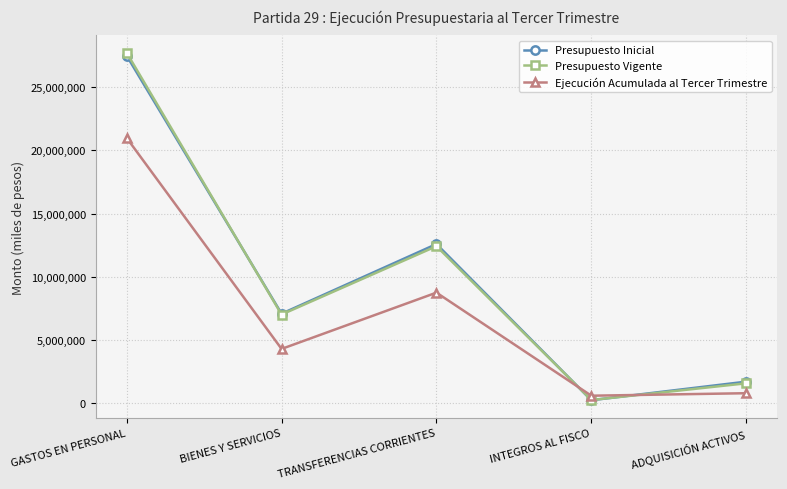

List the labels in order of Presupuesto Vigente value, largest first.

GASTOS EN PERSONAL, TRANSFERENCIAS CORRIENTES, BIENES Y SERVICIOS, ADQUISICIÓN ACTIVOS, INTEGROS AL FISCO